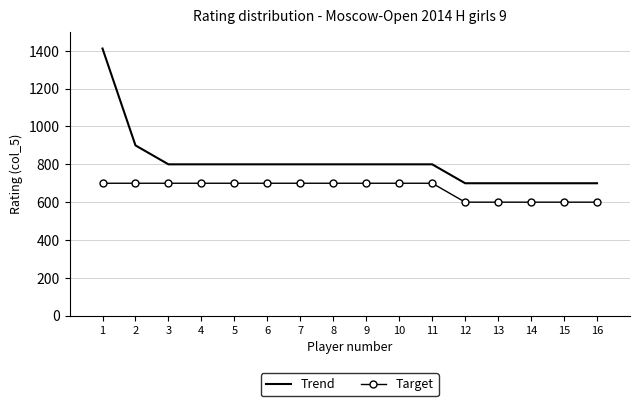

What is the highest value of the Trend series?

1412